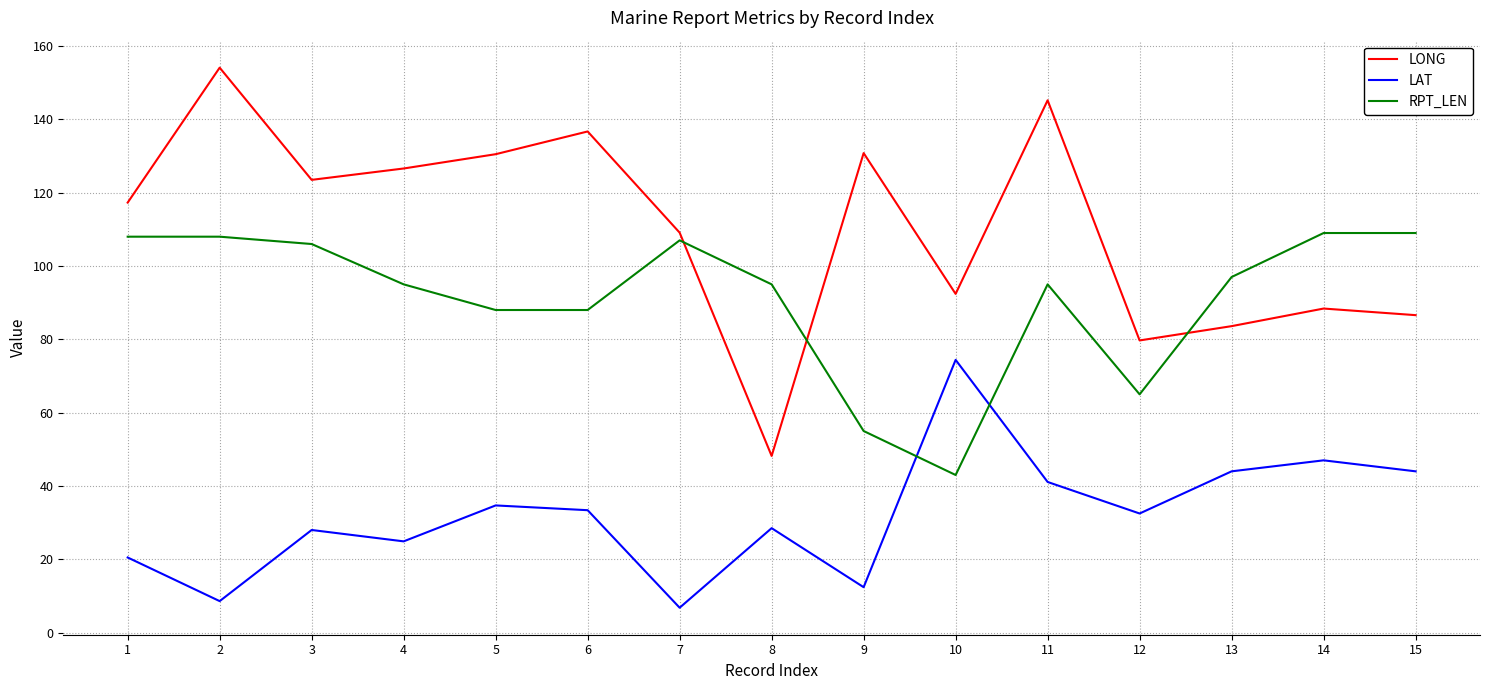

Between 6 and 15, which series saw the biggest shift?

LONG